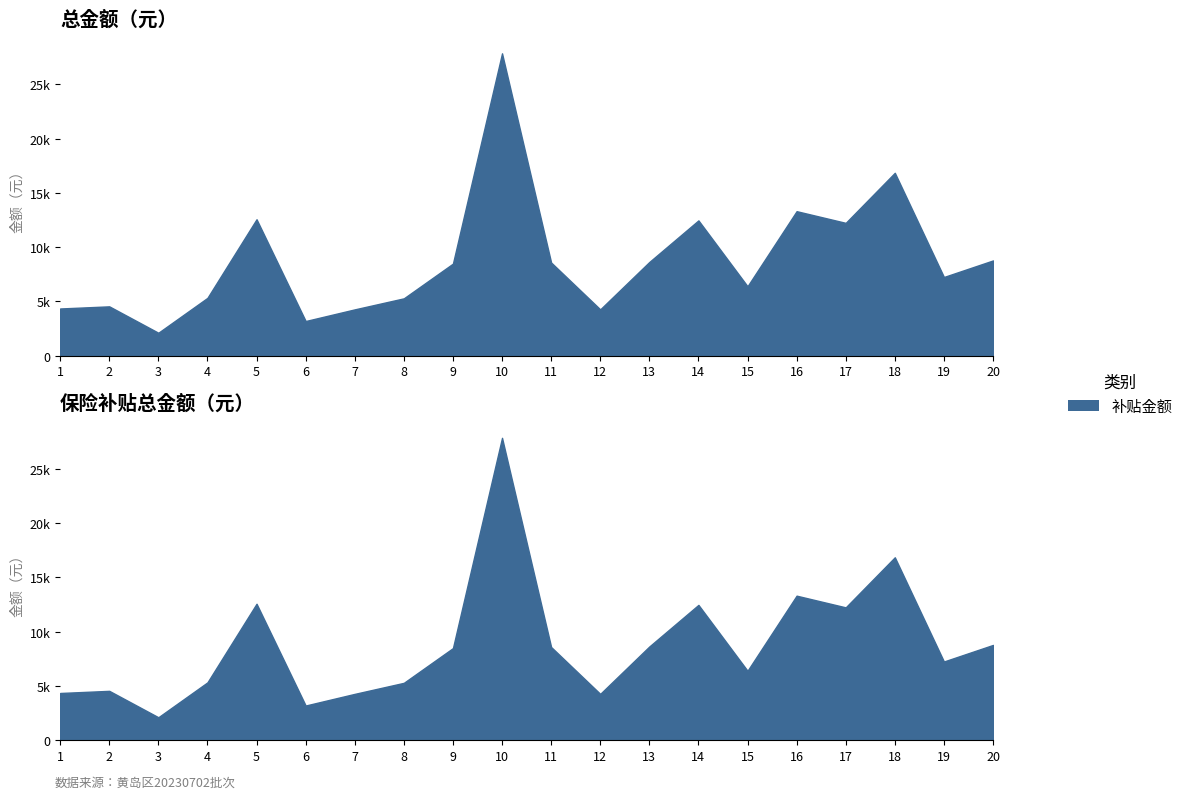

What is the value of the 总金额（元） point at the 6th from the left?

3201.1